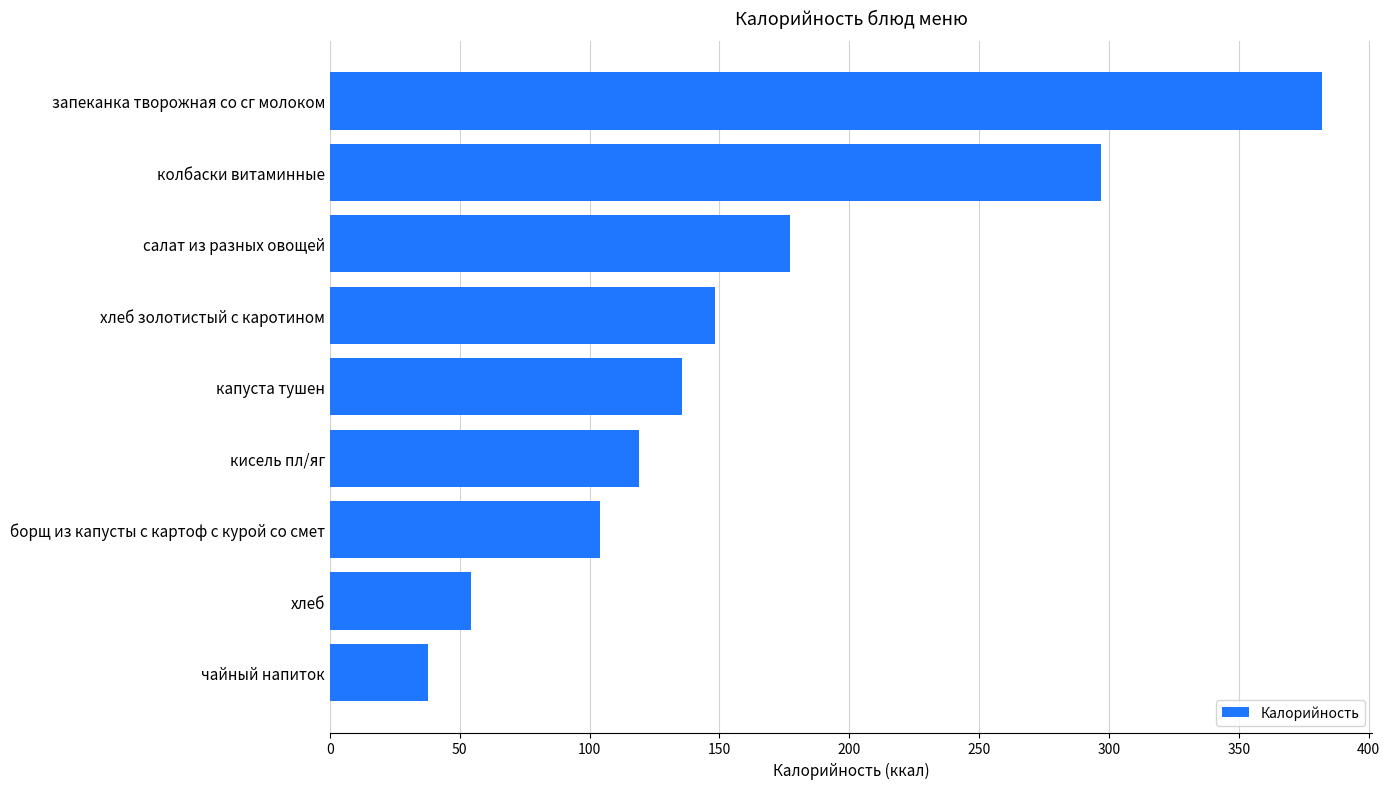

Rank the categories by value from highest to lowest.

запеканка творожная со сг молоком, колбаски витаминные, салат из разных овощей, хлеб золотистый с каротином, капуста тушен, кисель пл/яг, борщ из капусты с картоф с курой со смет, хлеб, чайный напиток